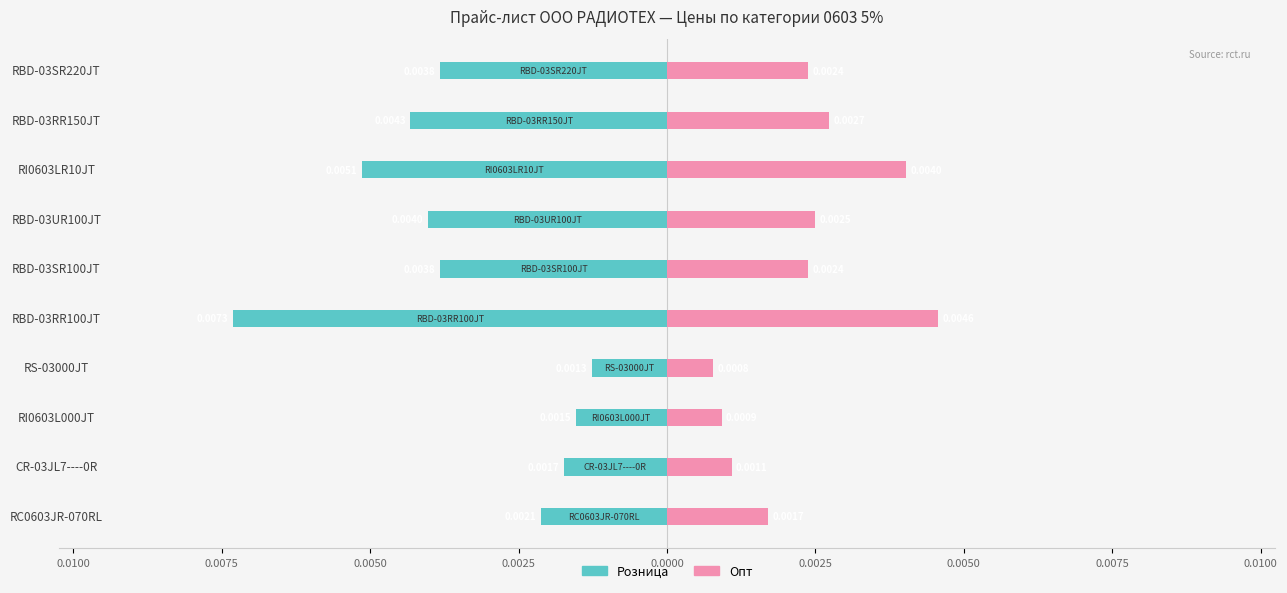

How many Опт values are between 0 and 1?

10